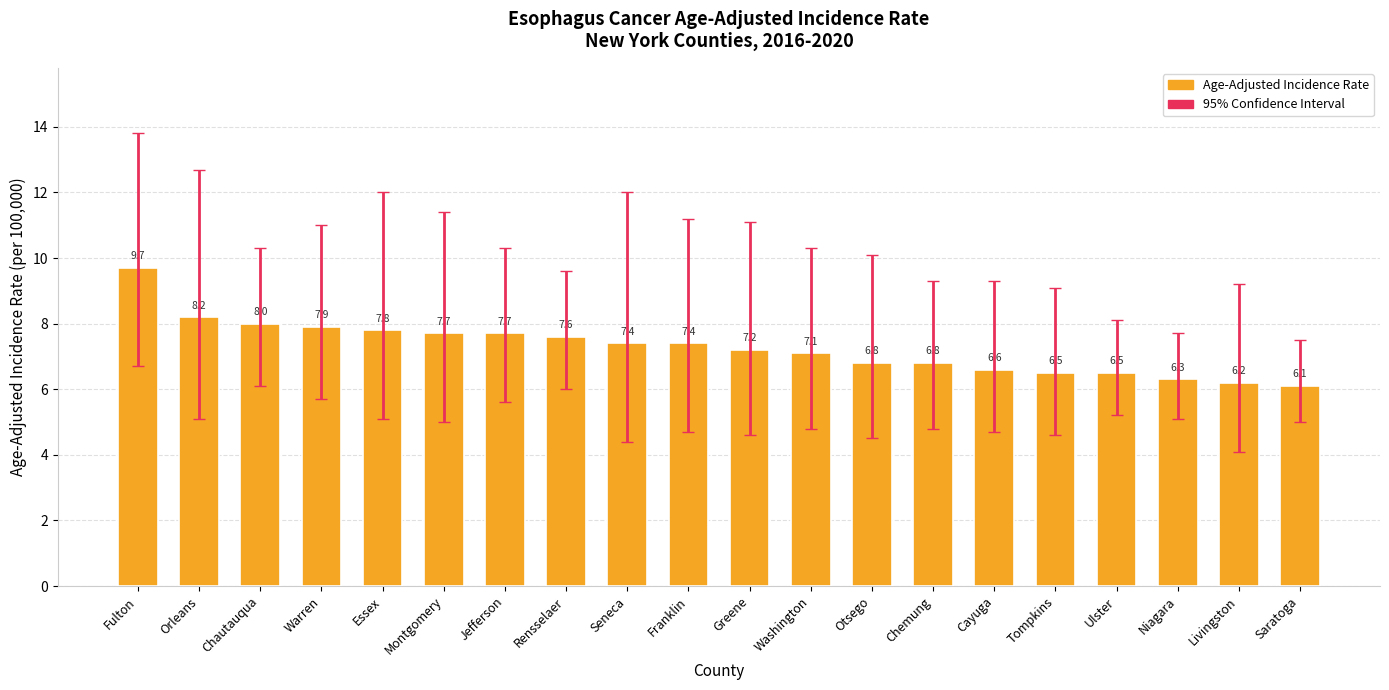

The chart shows a value of 1.7 at Niagara. True or false?

False